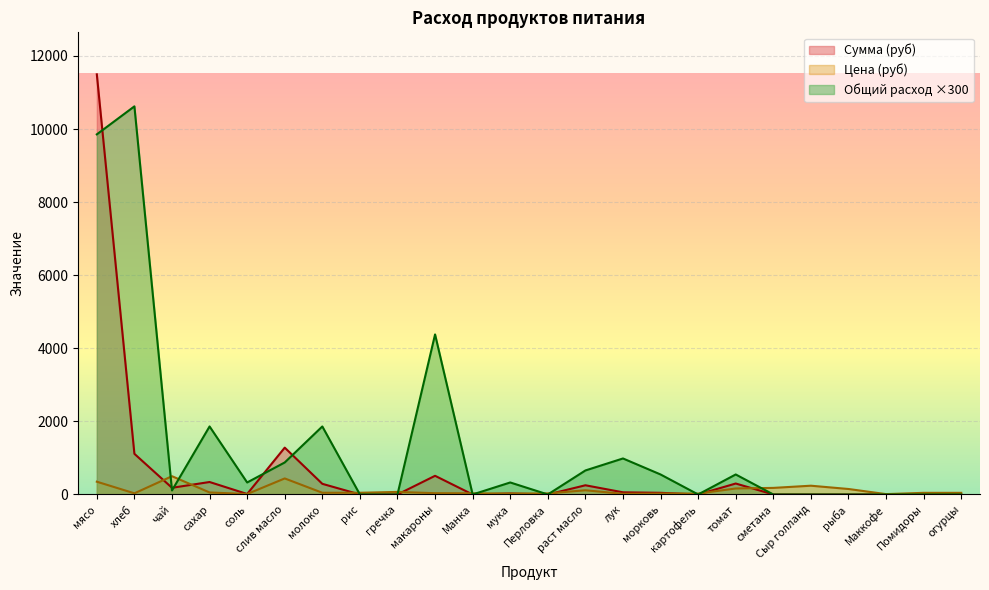

Reading left to right, what are all the values shown in this chart?

Цена: 350.0	31.4	500.0	55.0	12.0	438.9	47.0	47.0	70.0	35.0	32.0	24.0	30.0	115.0	18.0	25.0	25.0	164.3	180.0	240.0	150.0	10.0	45.0	45.0
Сумма: 11497.5	1112.8	182.5	341.3	13.1	1281.6	291.6	0.0	0.0	511.0	0.0	26.3	0.0	251.8	59.1	45.6	0.0	299.8	0.0	0.0	0.0	0.0	0.0	0.0
Общий расход: 9855.0	10621.5	109.5	1861.5	328.5	876.0	1861.5	0.0	0.0	4380.0	0.0	328.5	0.0	657.0	985.5	547.5	0.0	547.5	0.0	0.0	0.0	0.0	0.0	0.0